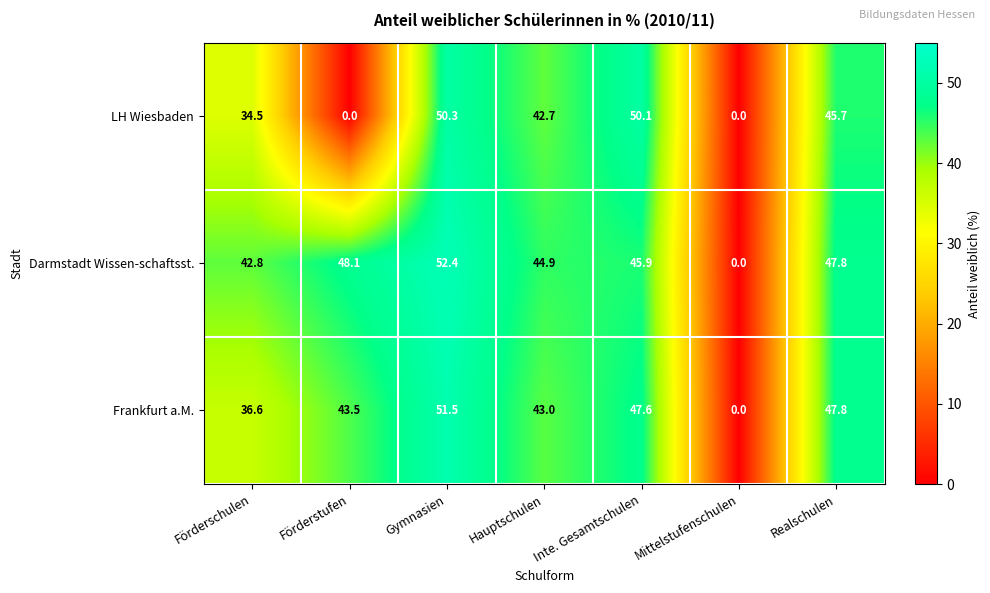

Which series has the largest total across all categories?

Darmstadt Wissen-schaftsst.